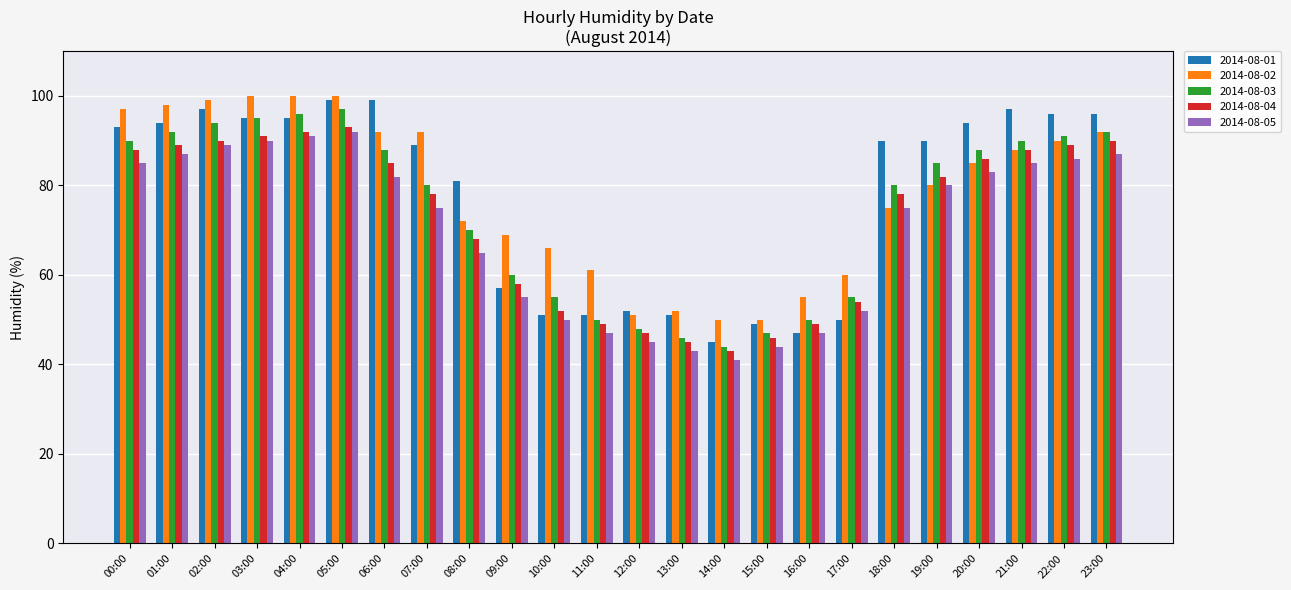

What is the difference between the highest and lowest values at 12:00?

7